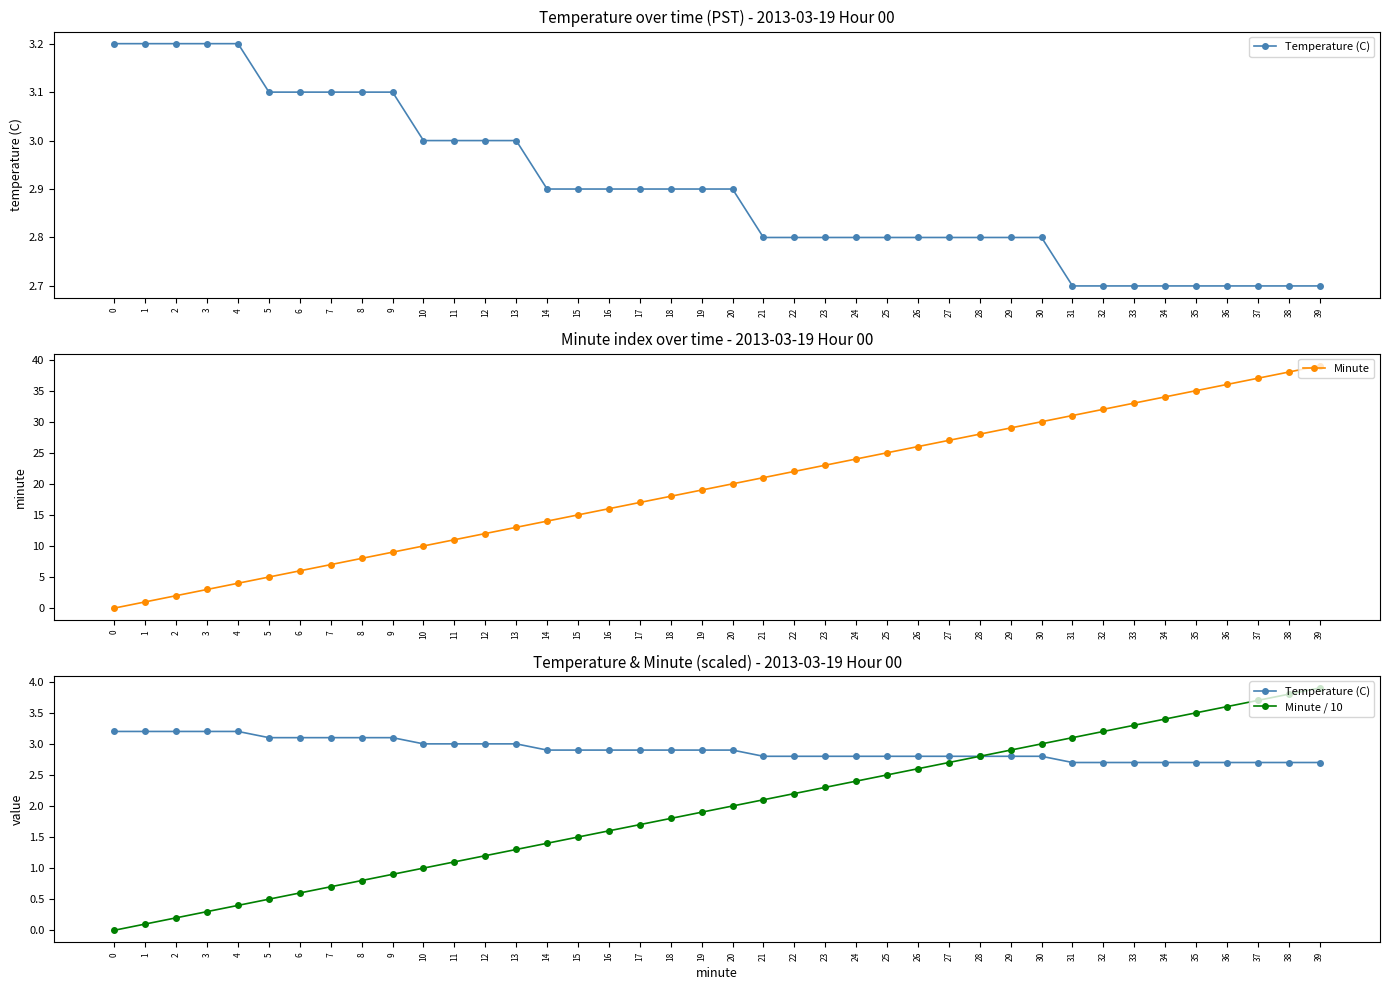

How many lines are shown in the chart?

3